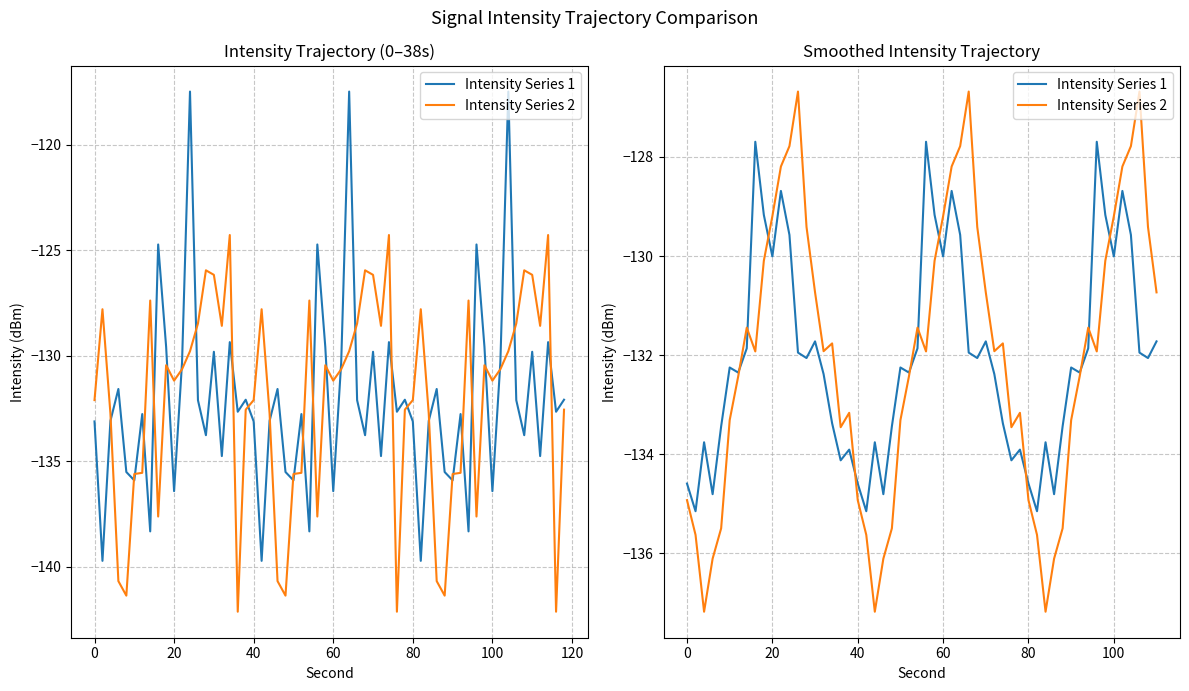

True or false: intensity_min has a value of -73.8 at 28.

False